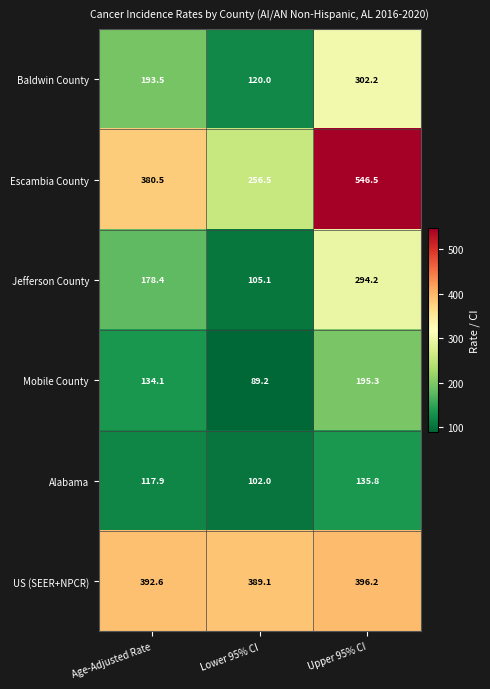

Reading left to right, what are all the values shown in this chart?

Baldwin County: 193.5	120.0	302.2
Escambia County: 380.5	256.5	546.5
Jefferson County: 178.4	105.1	294.2
Mobile County: 134.1	89.2	195.3
Alabama: 117.9	102.0	135.8
US (SEER+NPCR): 392.6	389.1	396.2